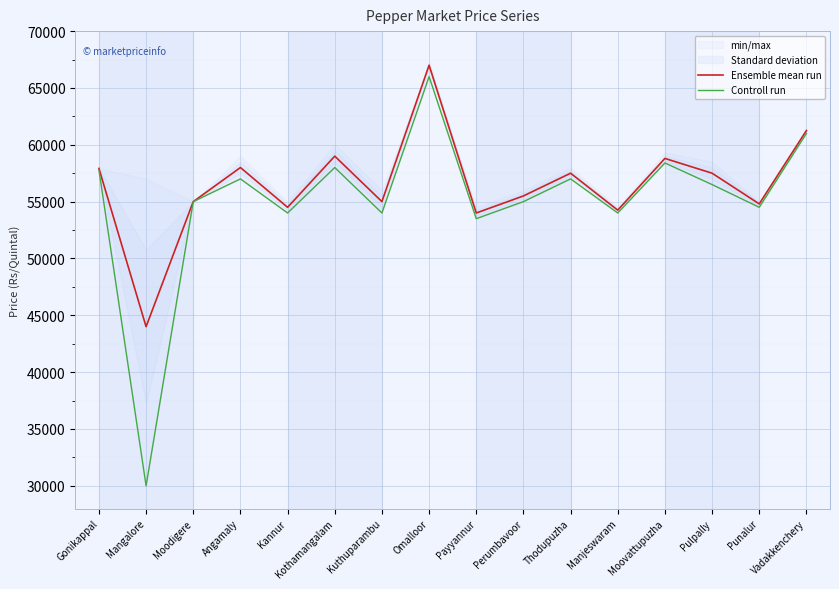

Where does the Ensemble mean run series first go above 57500?

Gonikappal